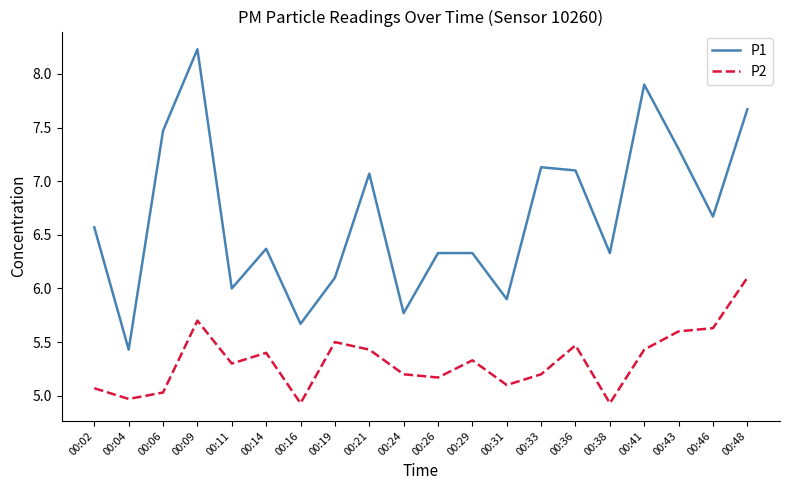

At which category does P2 reach its first local valley?

00:04